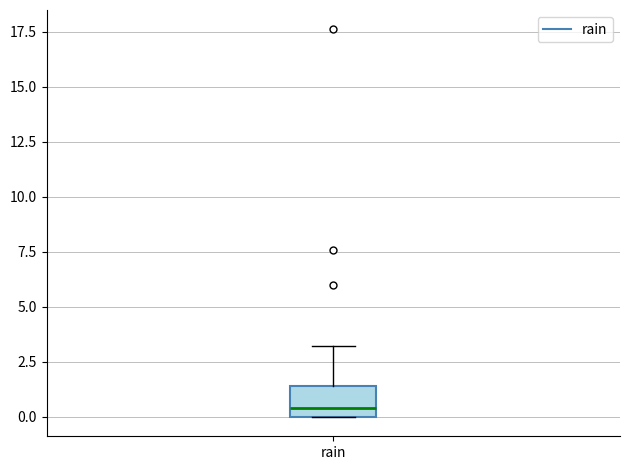

Where does the upper whisker of the box for rain end on the y-axis? The values are not printed on the chart, so give them approximately, as read against the axis.

3.0